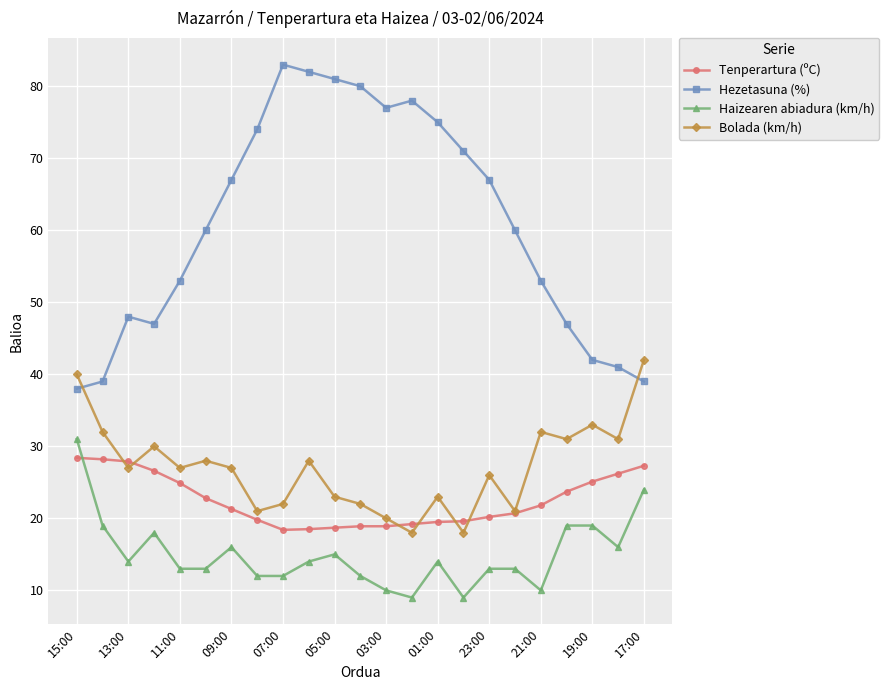

Rank the series by their maximum value, from lowest to highest.

Tenperartura (ºC), Haizearen abiadura (km/h), Bolada (km/h), Hezetasuna (%)